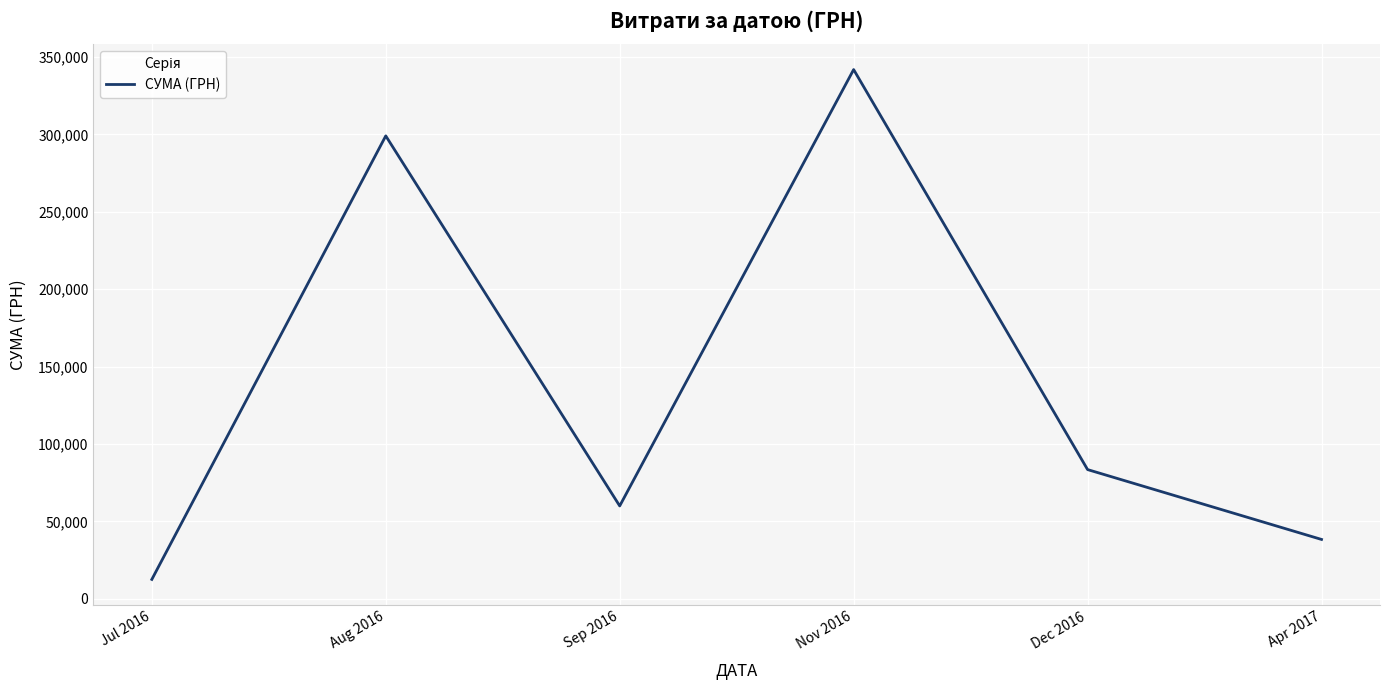

The value at Aug 2016 is 404922.5. True or false?

False